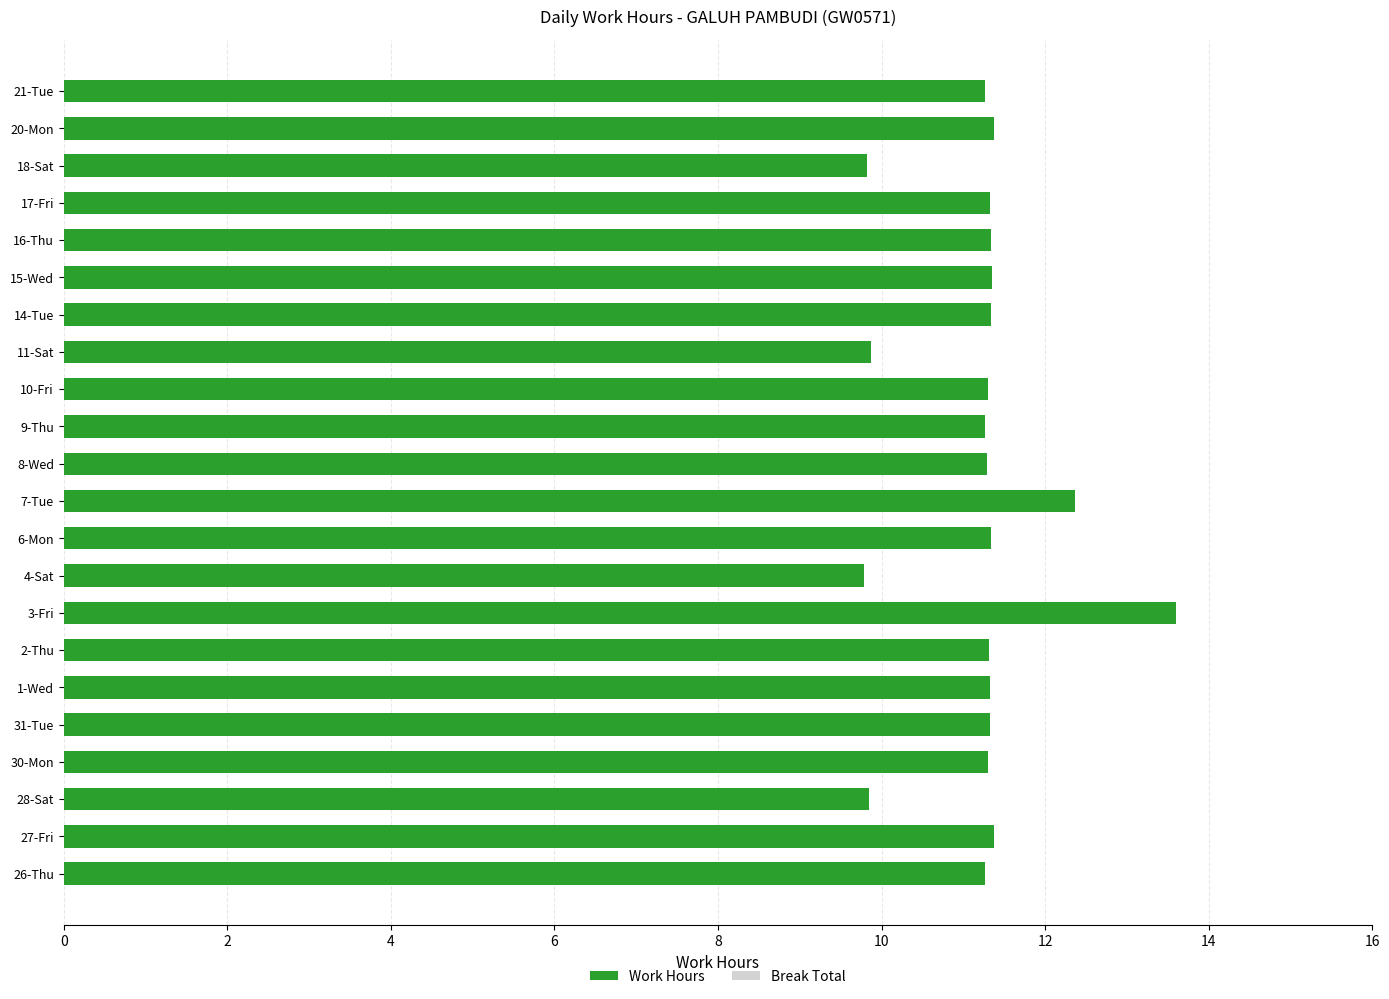

What is the average value?

11.2